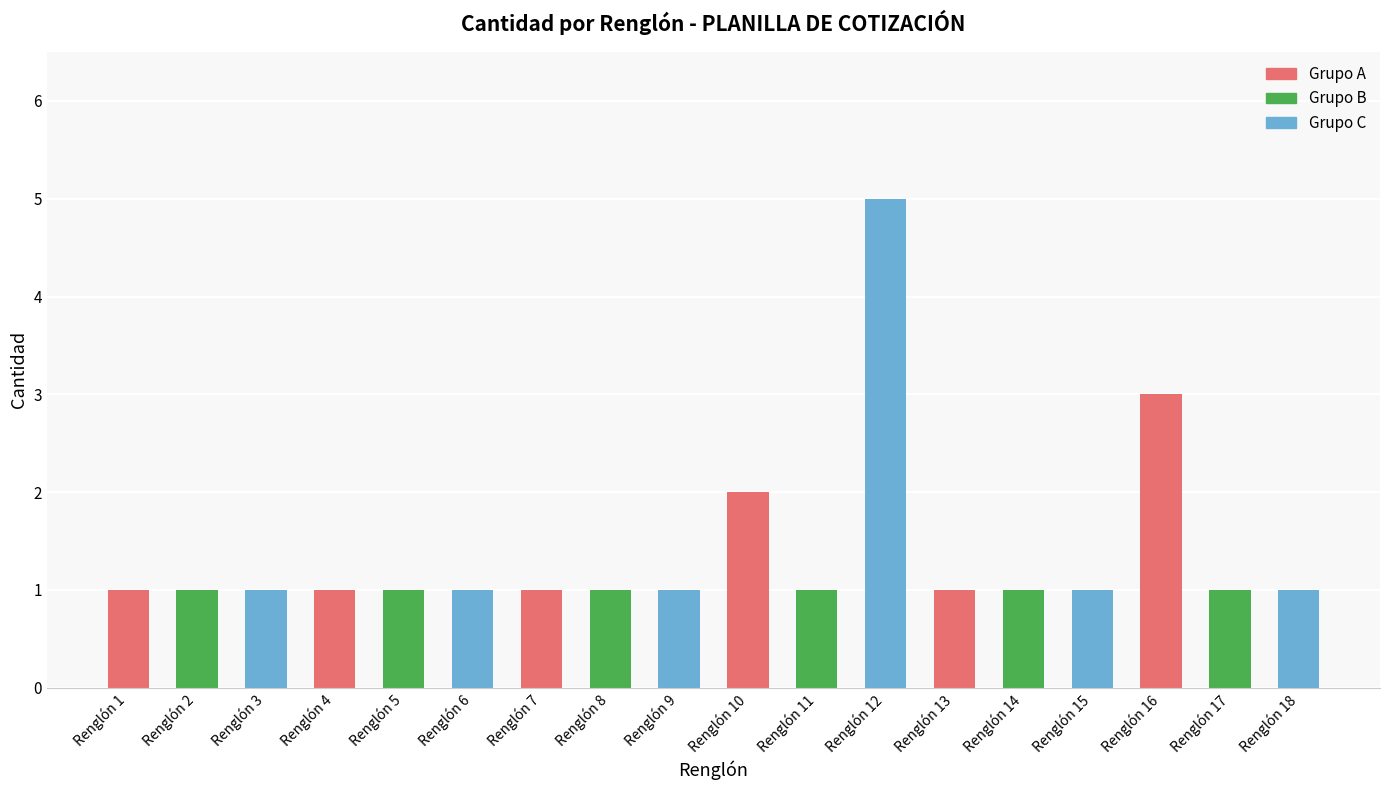

What is the sum of the values at Renglón 2 and Renglón 11?

2